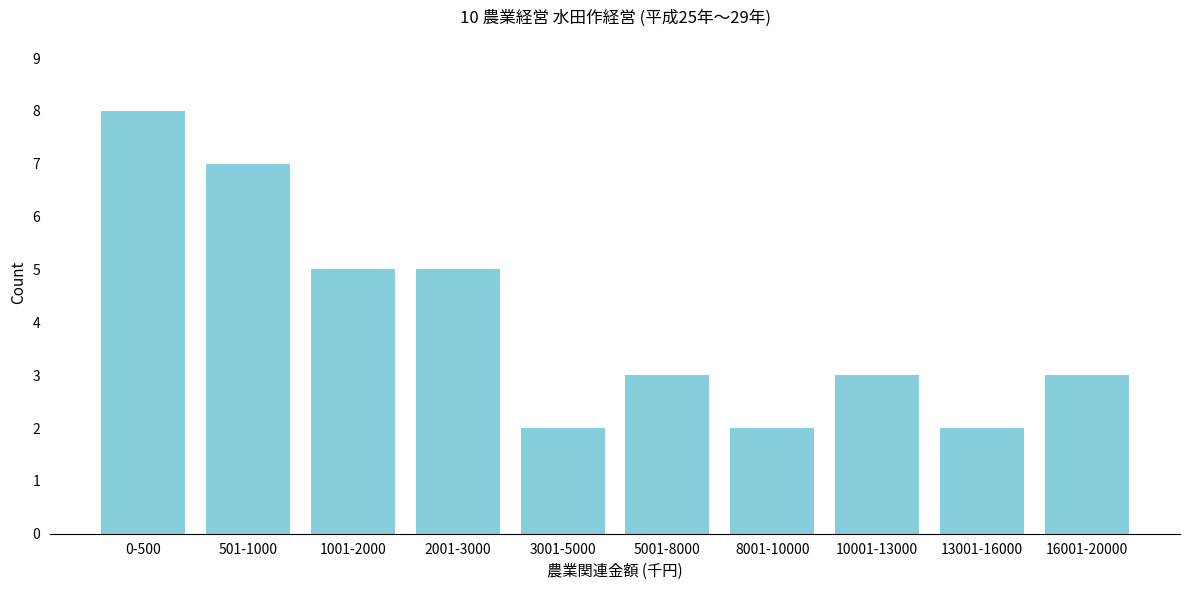

Reading left to right, what are all the values shown in this chart?

8	7	5	5	2	3	2	3	2	3